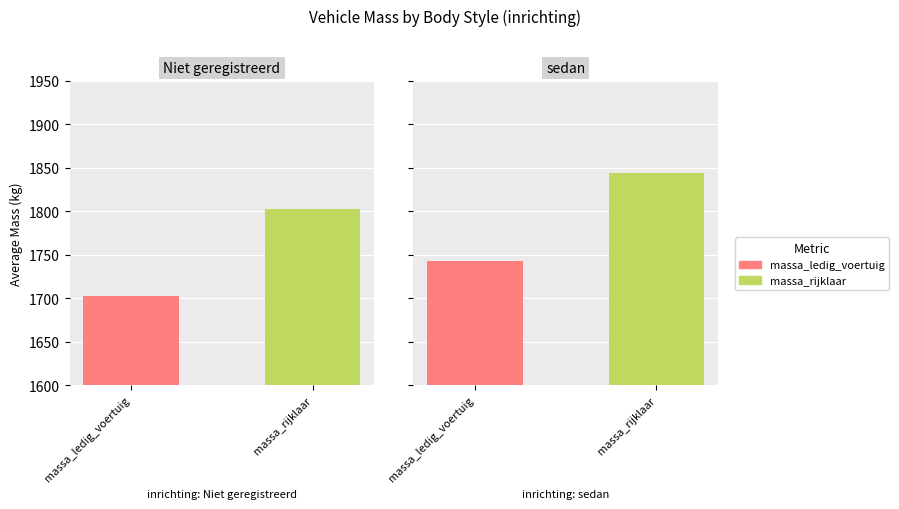

Rank the series at 2 from highest to lowest value.

massa_rijklaar, massa_ledig_voertuig